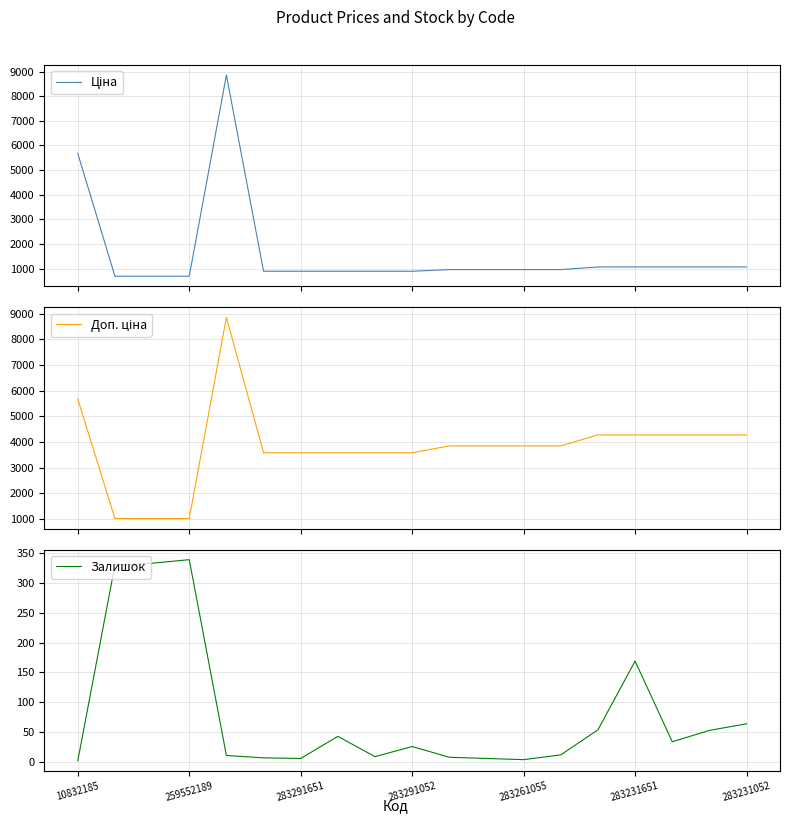

Which series has the widest spread of values?

Ціна